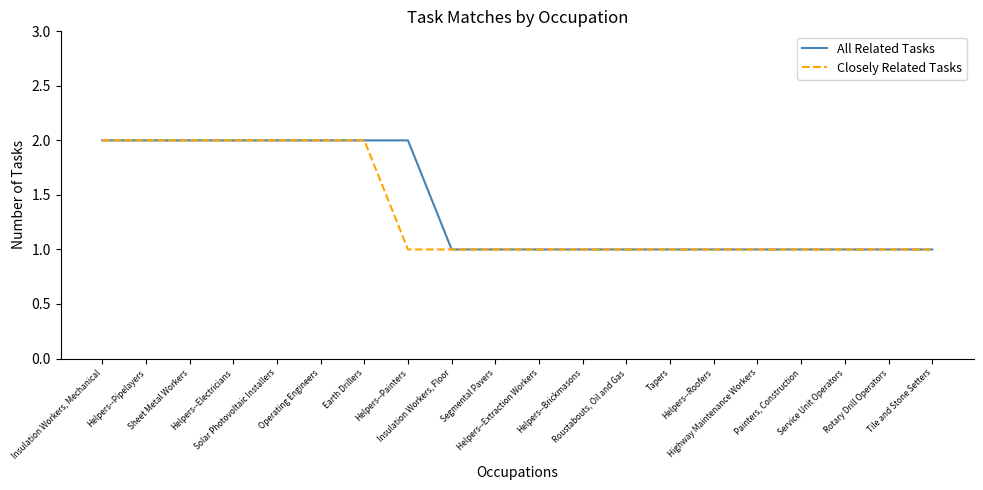

Rank the series at Helpers--Roofers from highest to lowest value.

All Related Tasks, Closely Related Tasks